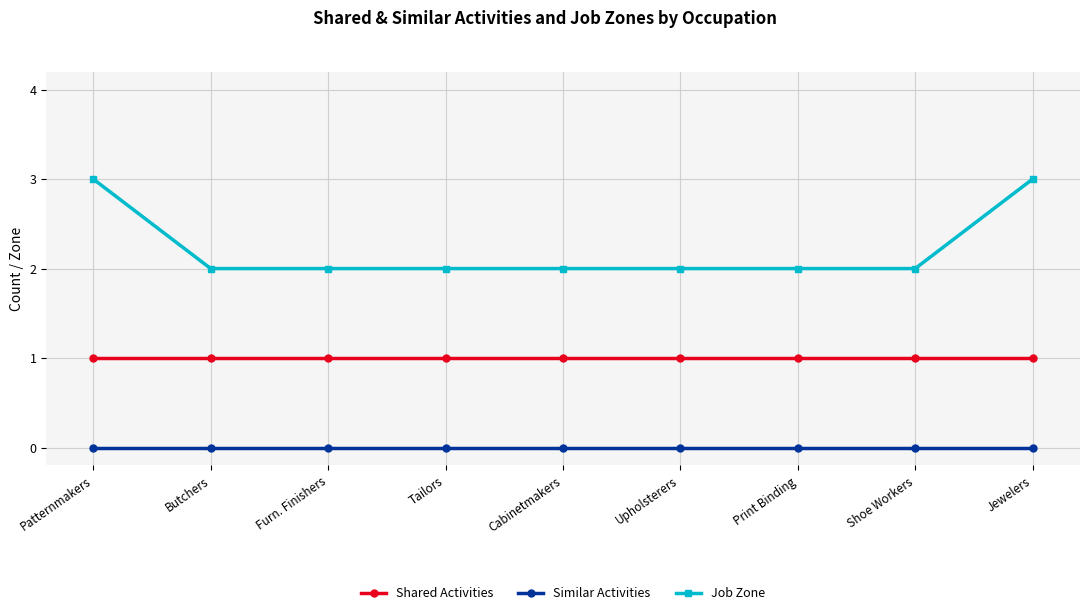

What is the approximate value of Job Zone at Print Binding?

2